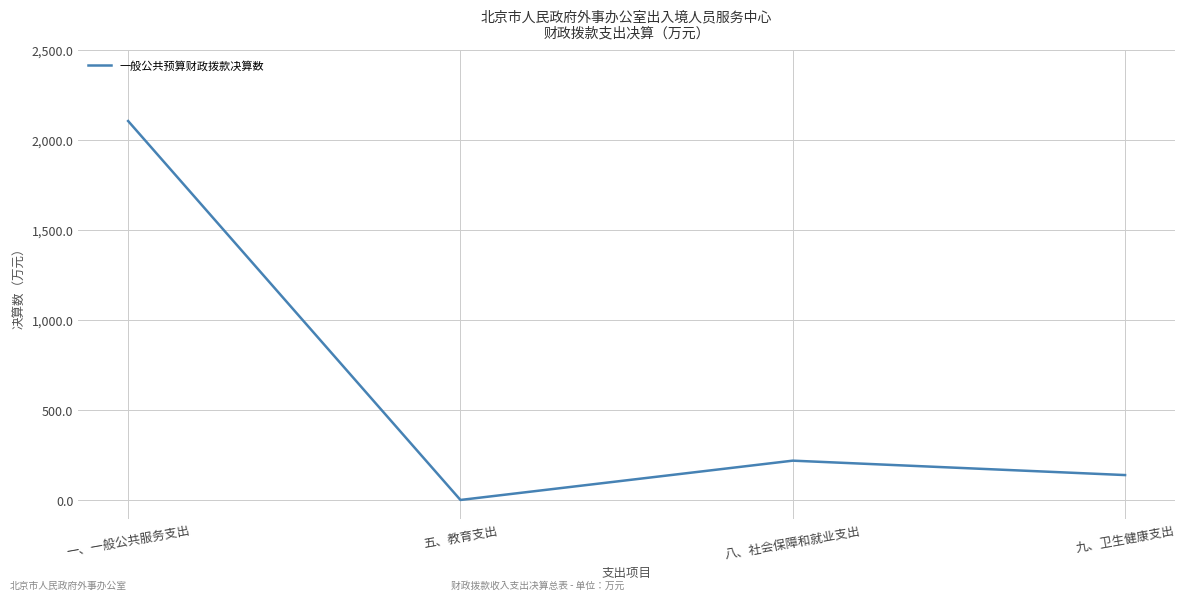

The chart shows a value of 218.5 at 八、社会保障和就业支出. True or false?

True